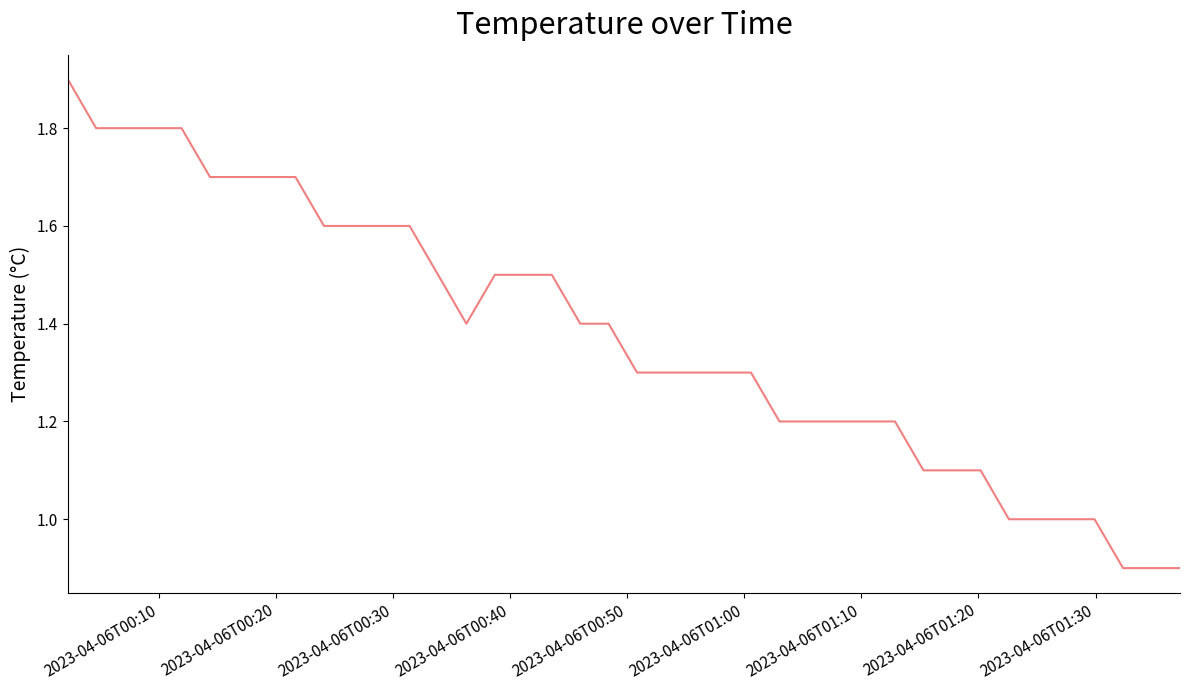

Does the chart have visible grid lines?

No